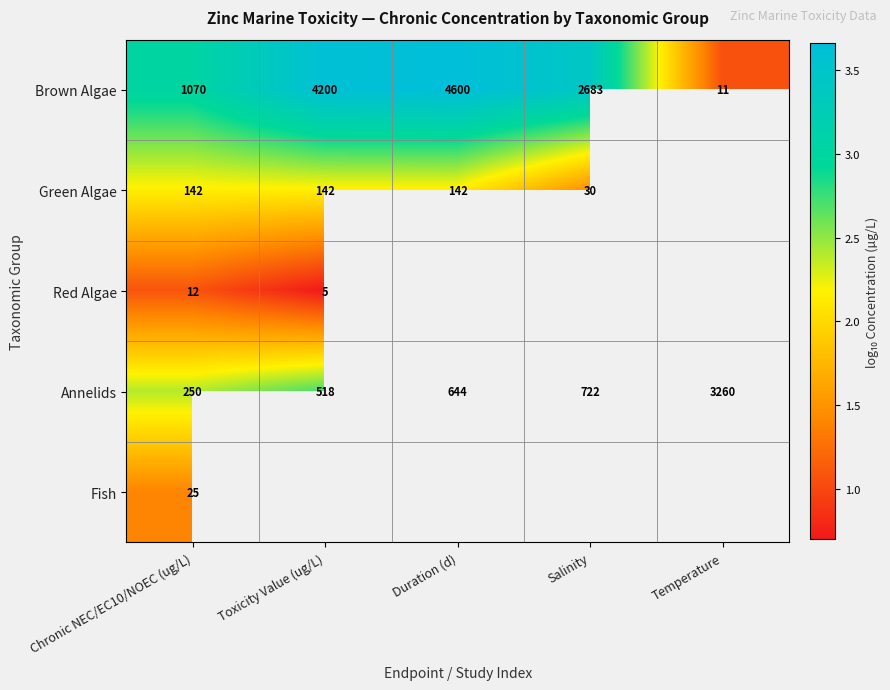

At which label is Annelids closest to 1755?

Salinity